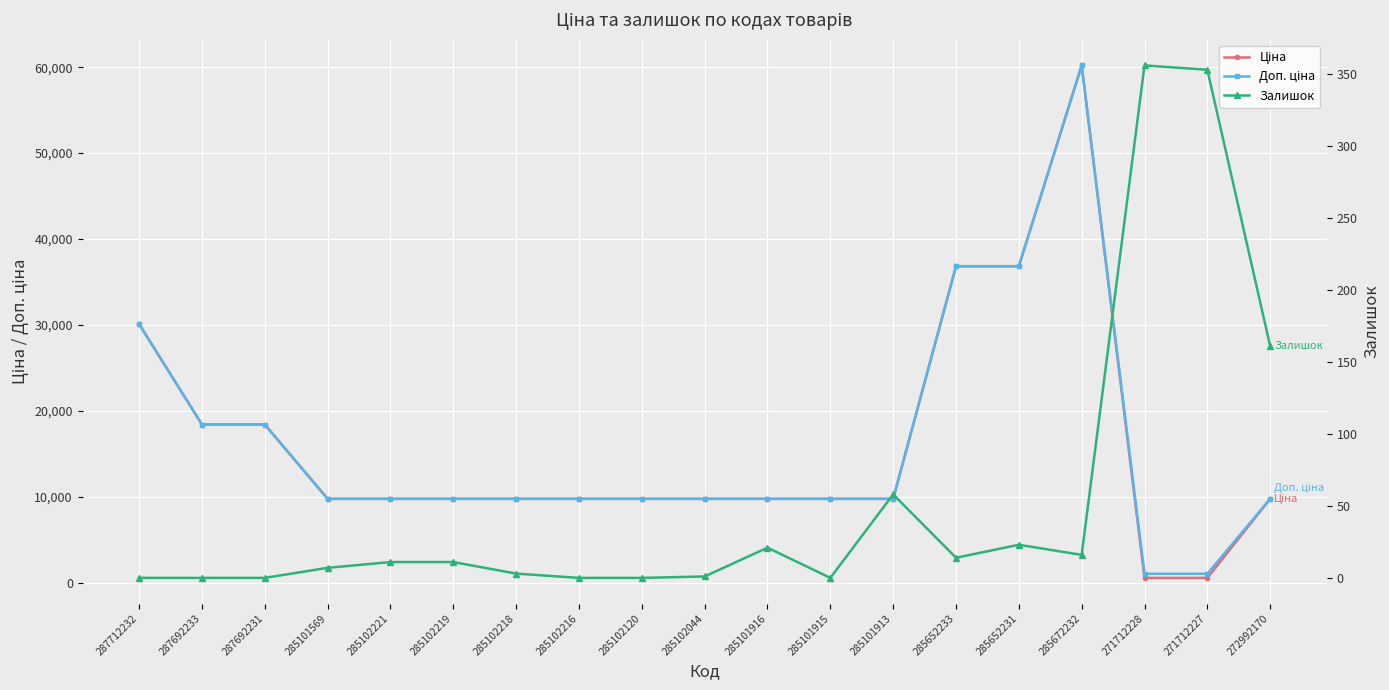

True or false: Ціна and Залишок cross at least once.

False